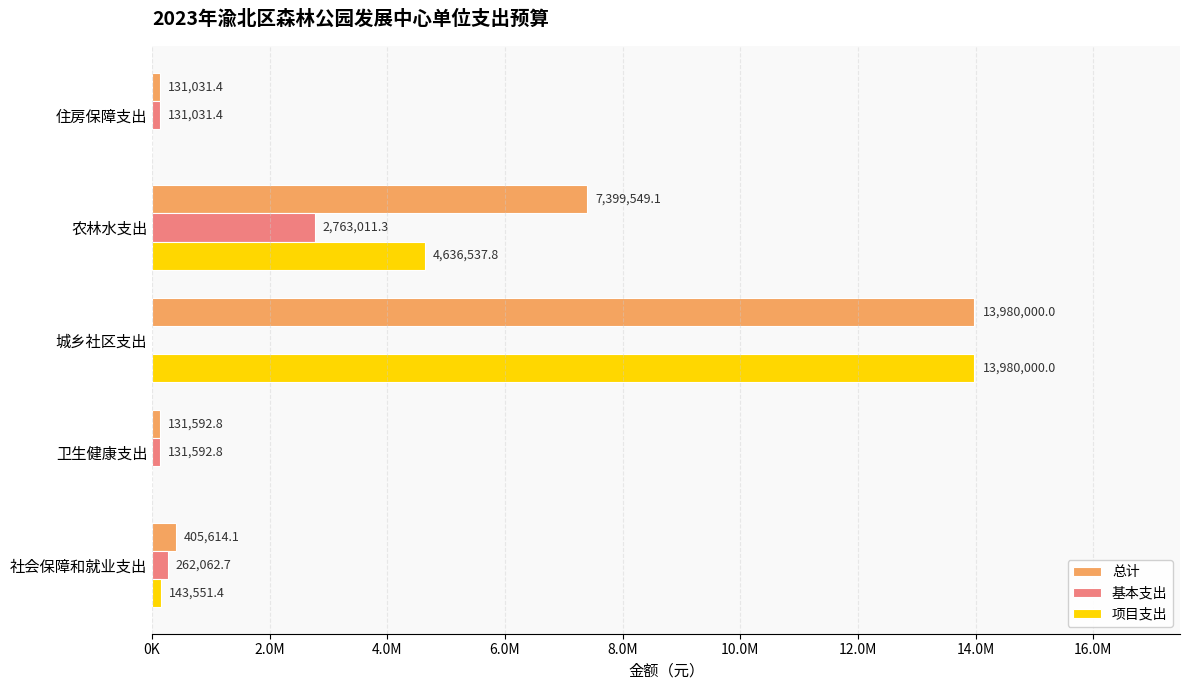

What are all the series names shown in the legend?

总计, 基本支出, 项目支出